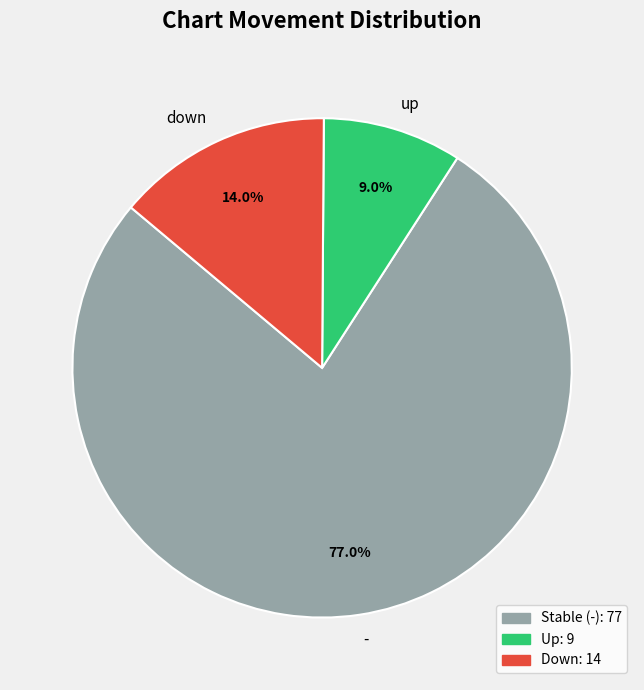

To the nearest percent, what is the combined percentage of - and up?

86%